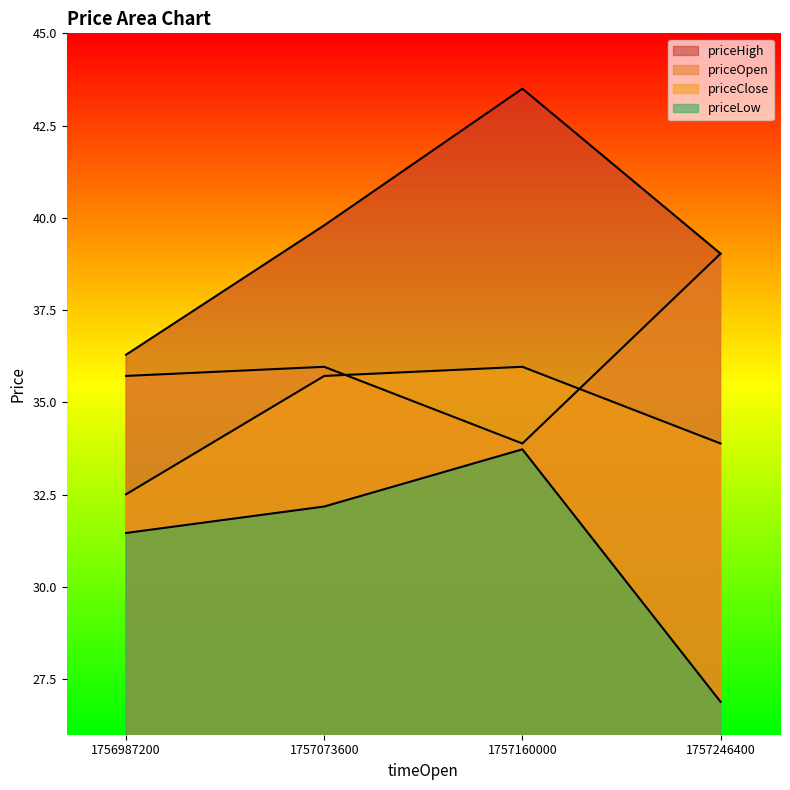

In priceOpen, how many points are lower than both neighbors (excluding endpoints)?

1